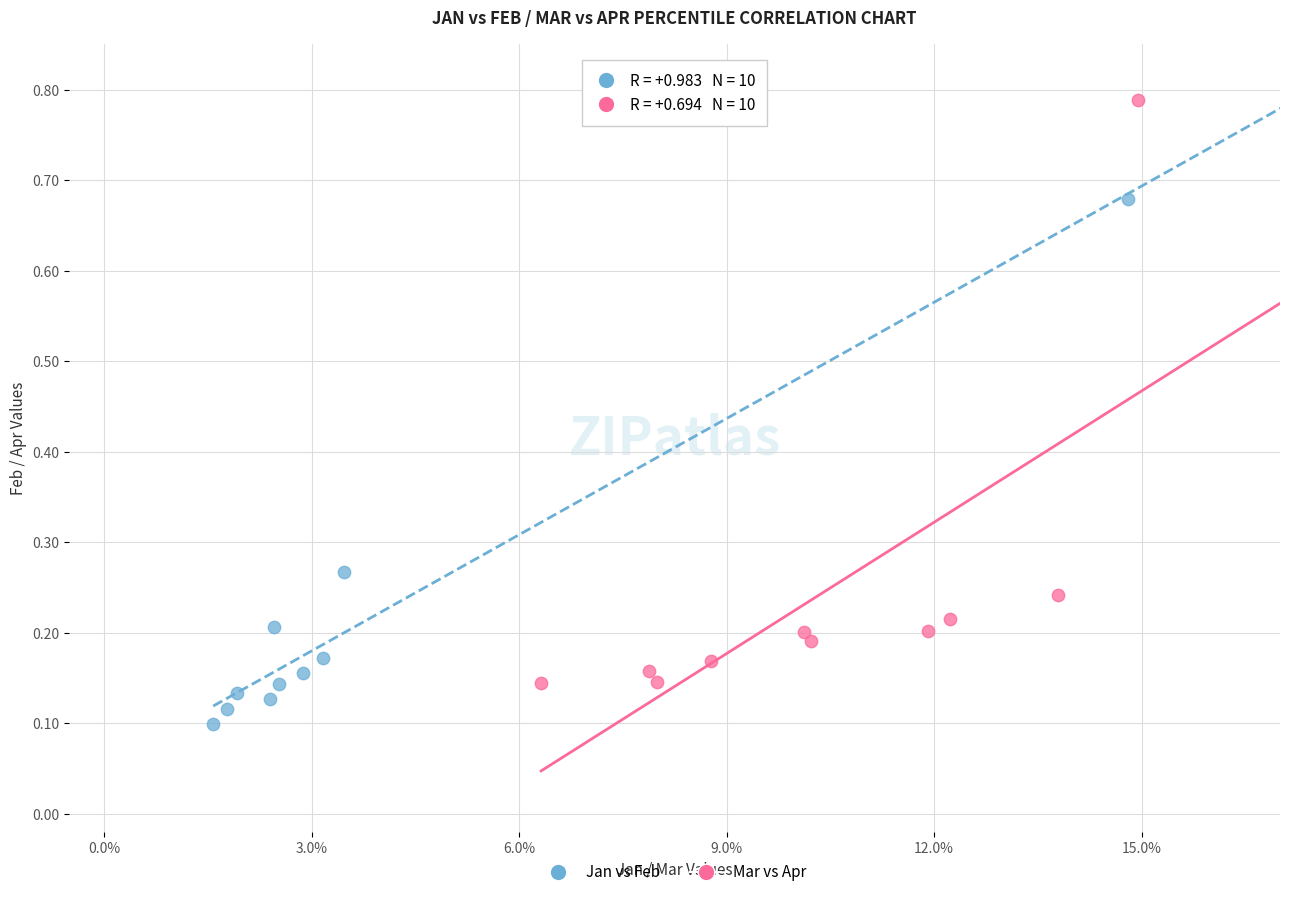

Which series has the widest spread of Y values?

Mar vs Apr